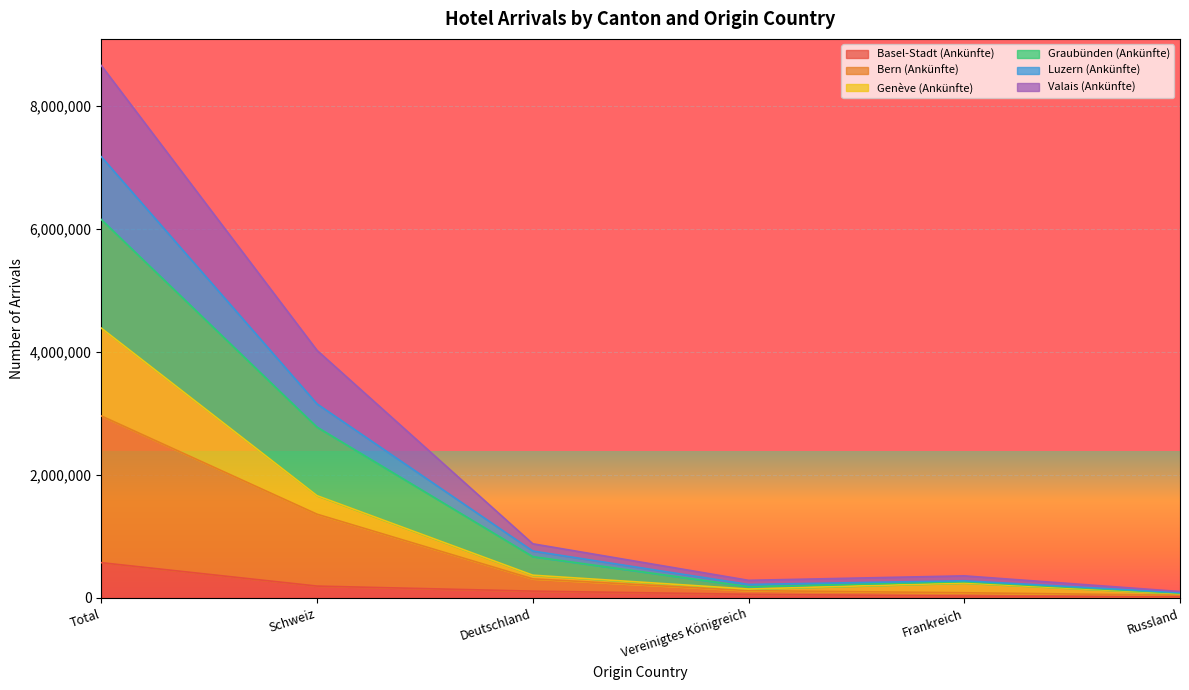

True or false: Basel-Stadt (Ankünfte) has more than 0 interior local peaks.

False